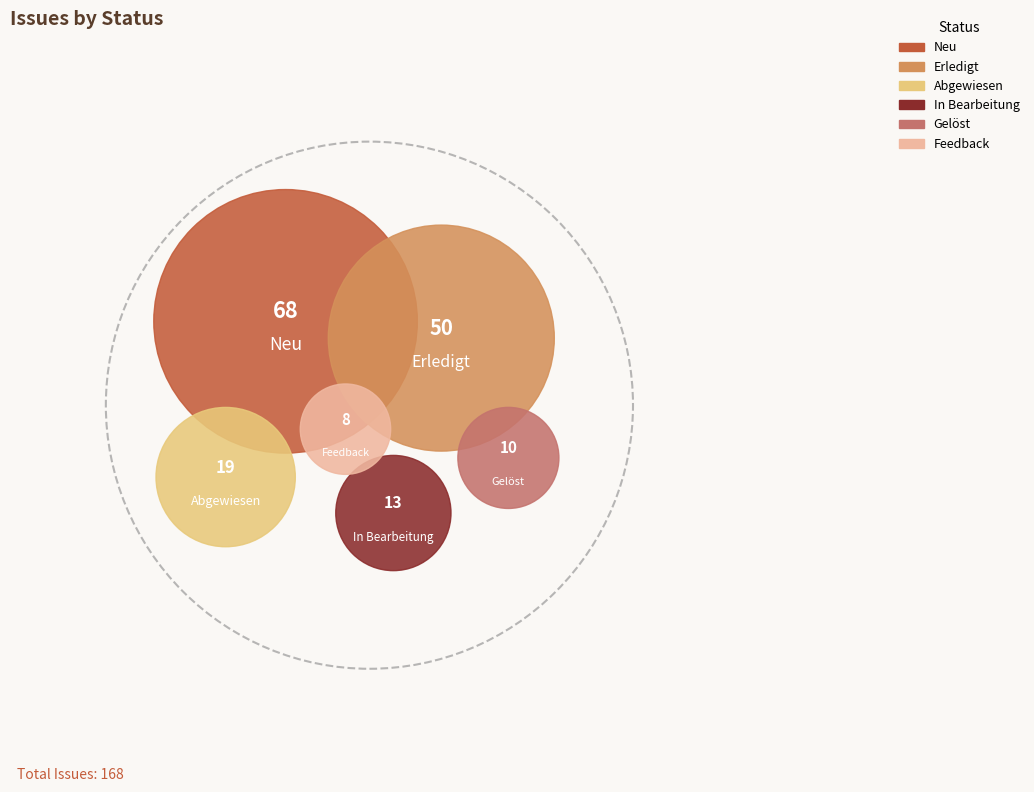

What portion of the pie excludes Abgewiesen?

88.7%